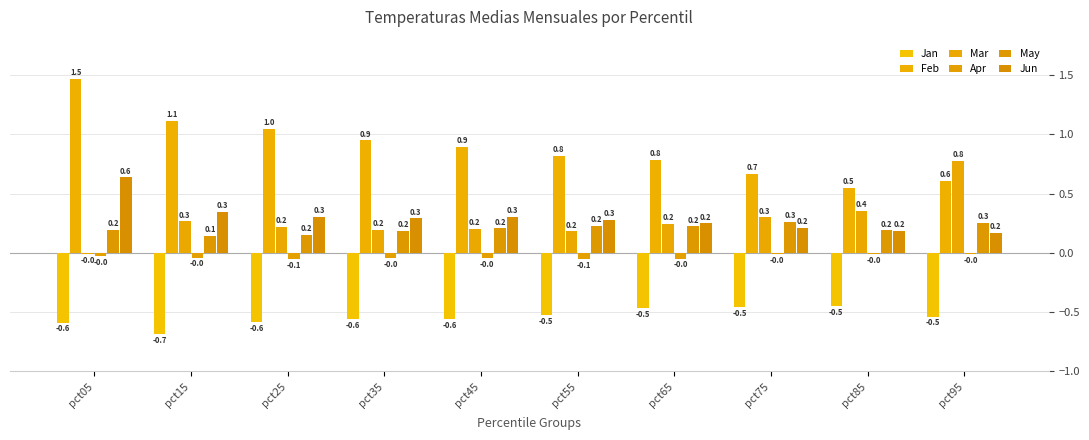

At which category is the sum across all series the highest?

pct05